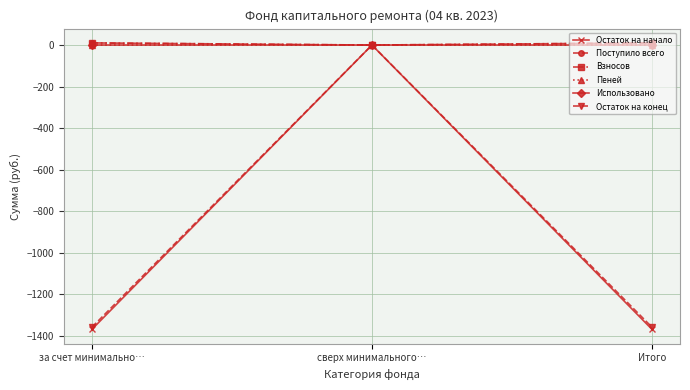

At which category is the sum across all series the highest?

сверх минимального…